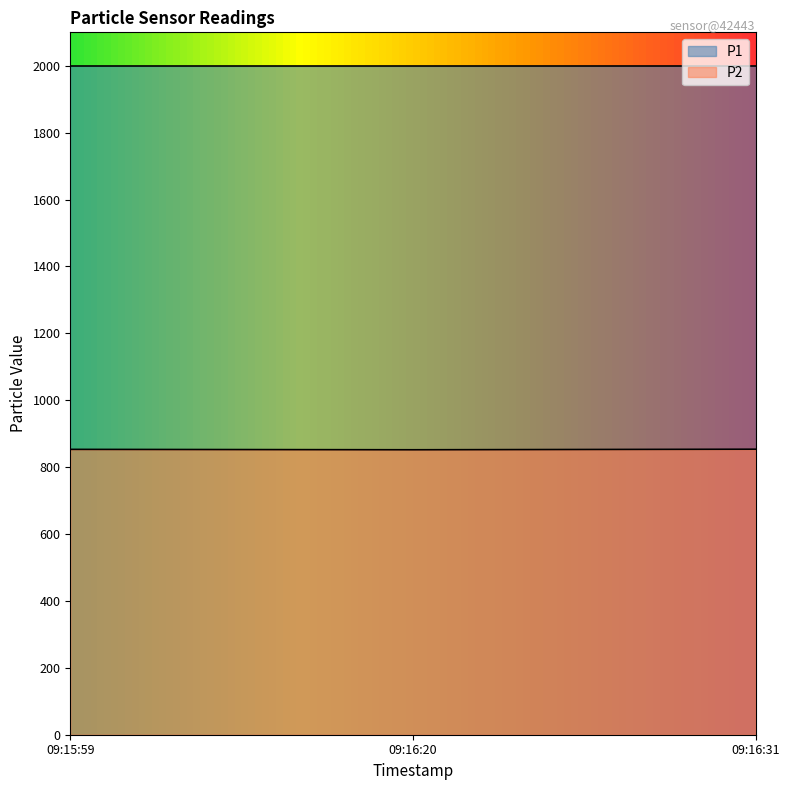

What is the difference between the maximum and second lowest values?

0.5